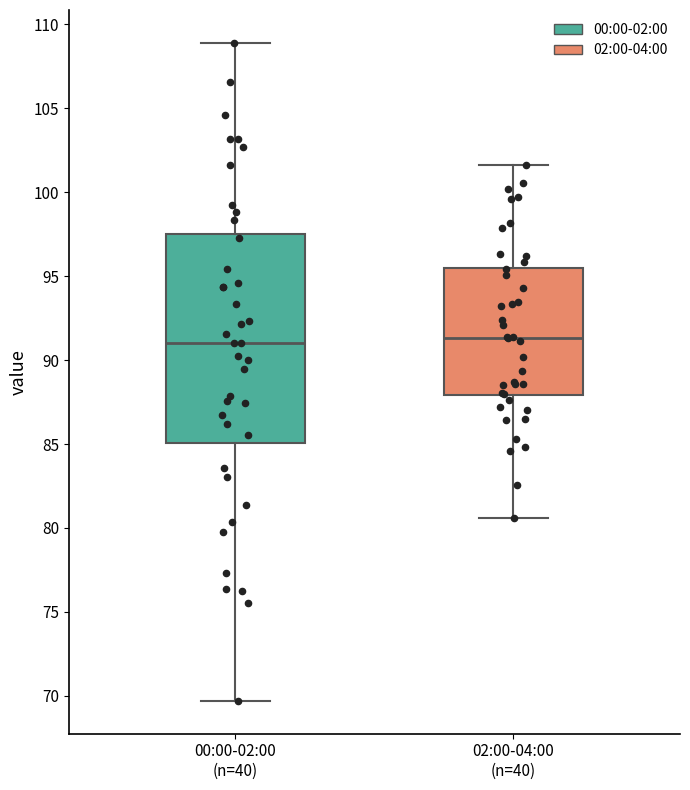

Reading left to right, transcribe this box plot: for each box, give where its median line is, the range the box spans, and where its two whiskers end, as read against the y-axis. The values are not printed on the chart, so give them approximately, as read against the axis.

00:00-02:00 (n=40): median 91.0, box 85.0 to 97.5, whiskers 69.5 to 109.0
02:00-04:00 (n=40): median 91.5, box 88.0 to 95.5, whiskers 80.5 to 101.5